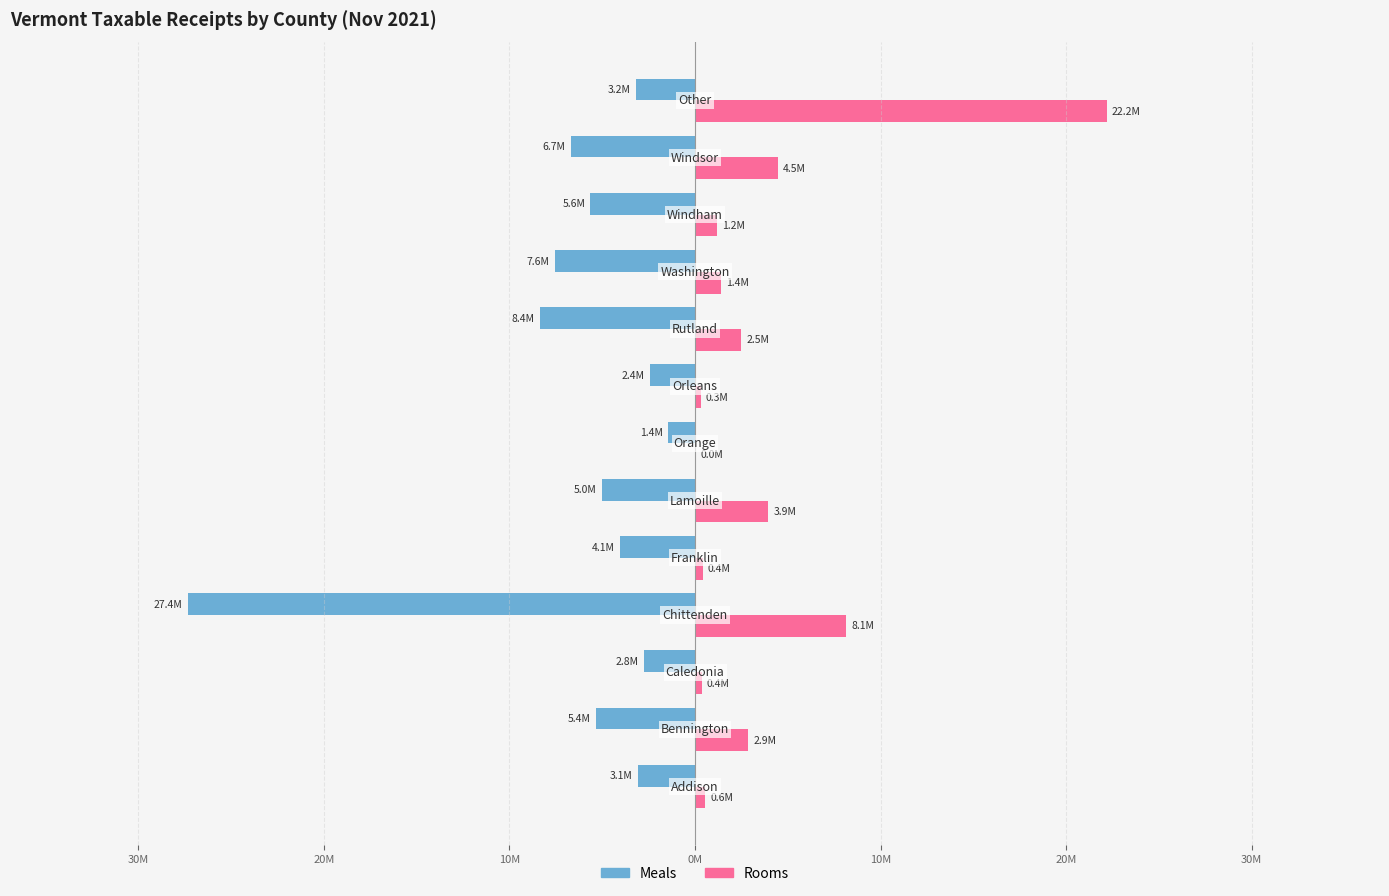

What are all the series names shown in the legend?

Meals, Rooms